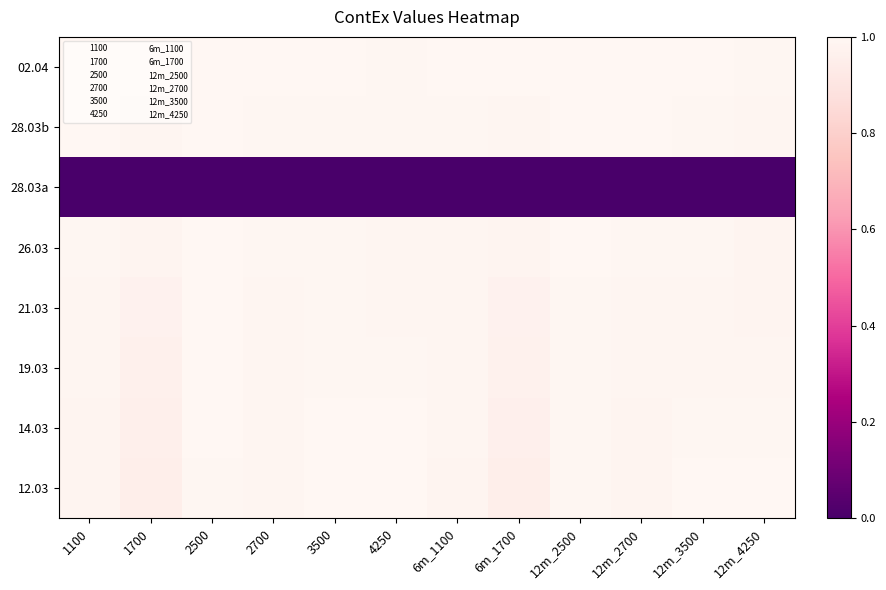

Which series changed the most between 2500 and 3500?

12.03